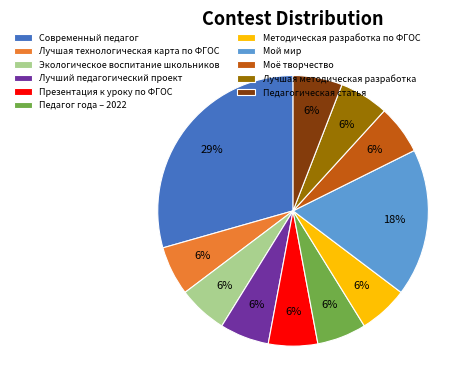

What is the largest slice in the pie chart?

Современный педагог